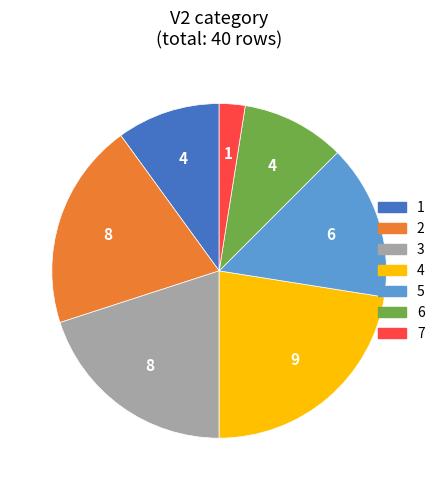

To the nearest percent, what percentage of the pie is 7?

2%